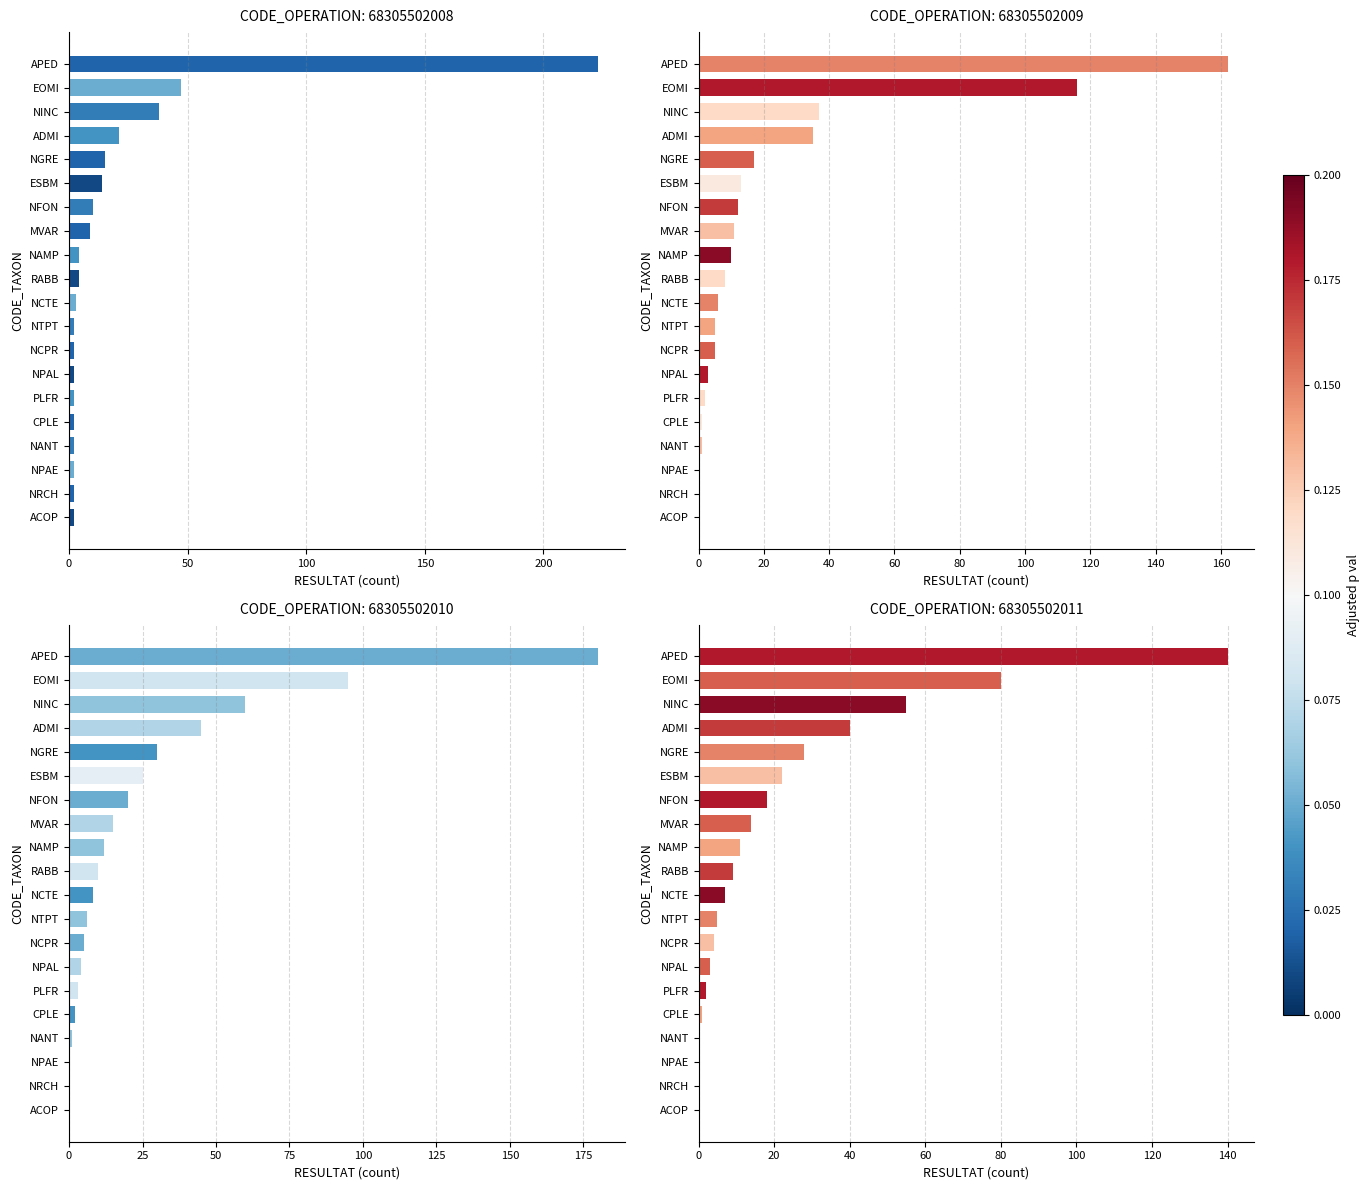

What is the sum of the 68305502011 values at ACOP and NTPT?

5